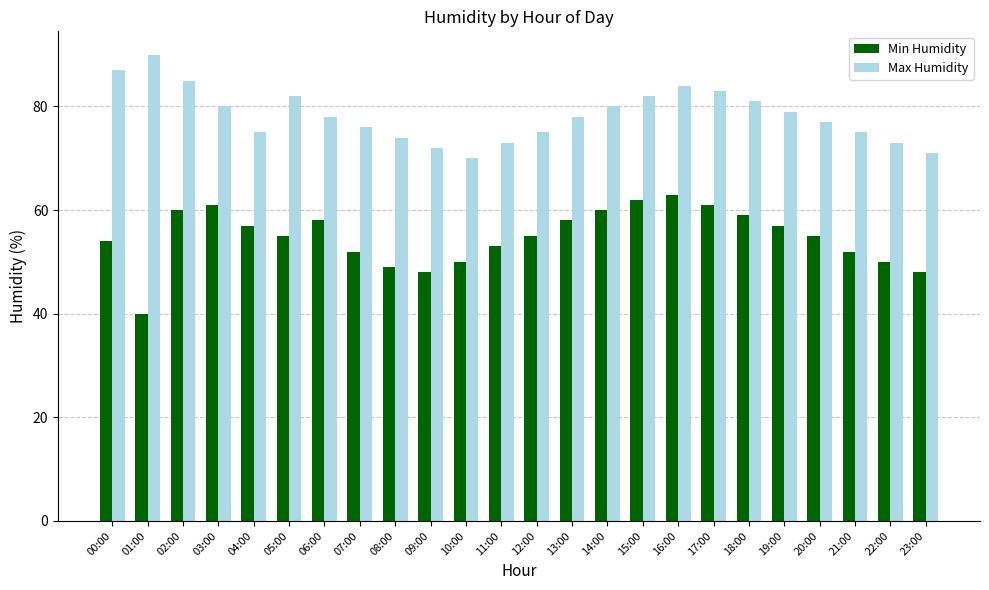

At which label does Min Humidity first exceed 55?

02:00